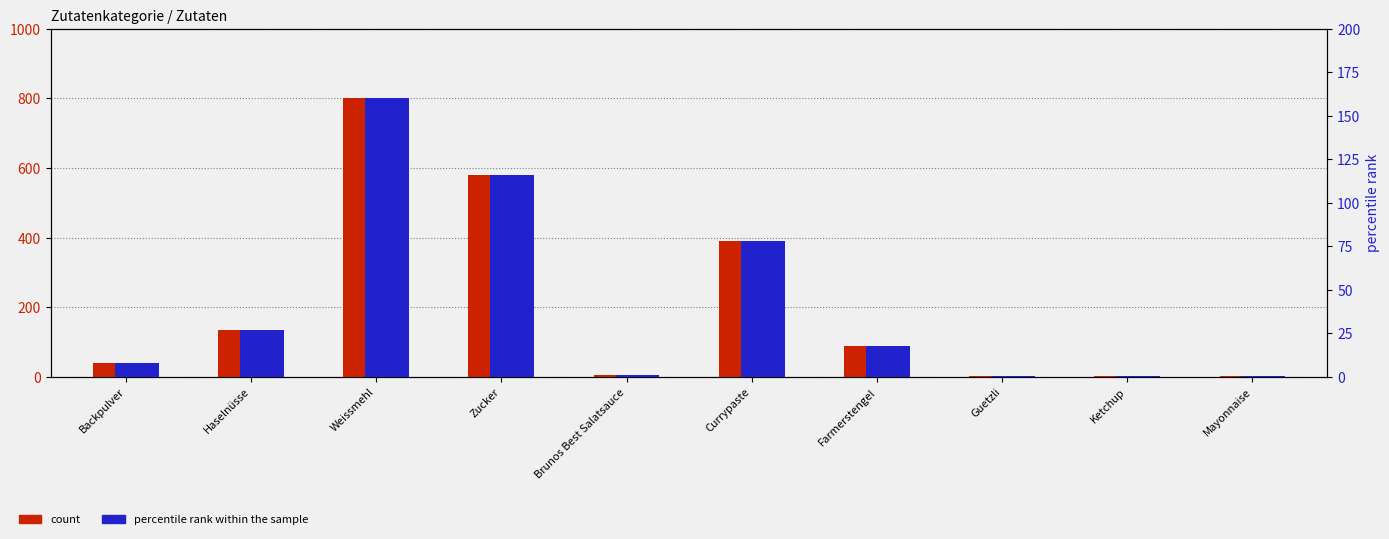

The percentile rank within the sample series shows 72.4 at Zucker. True or false?

False